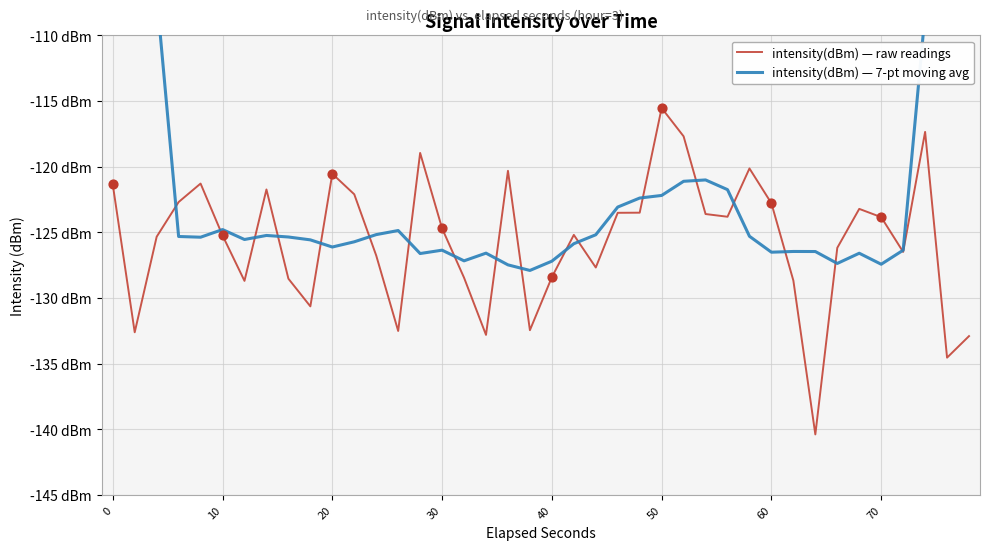

What are all the series names shown in the legend?

intensity(dBm) — raw readings, intensity(dBm) — 7-pt moving avg